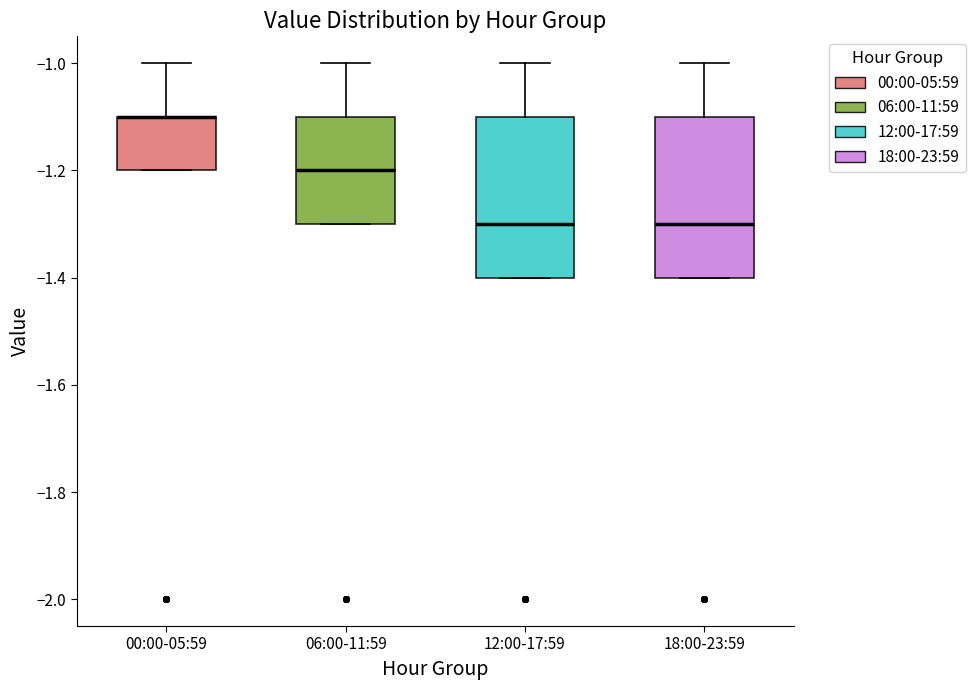

Where does the median line of the box for 12:00-17:59 sit on the y-axis? The values are not printed on the chart, so give them approximately, as read against the axis.

-1.3